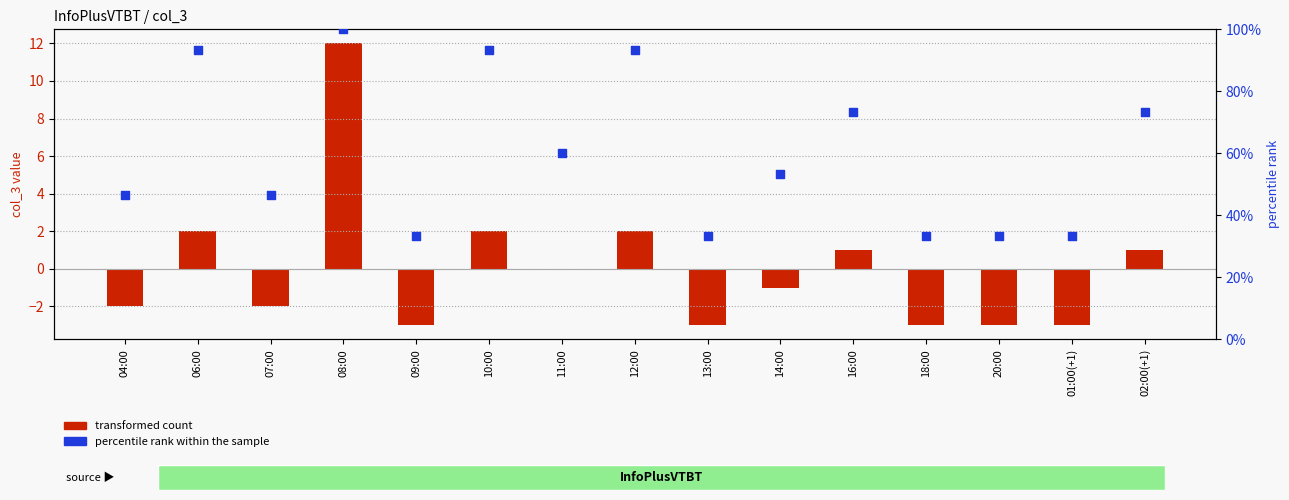

At how many categories does at least one series exceed 70?

6